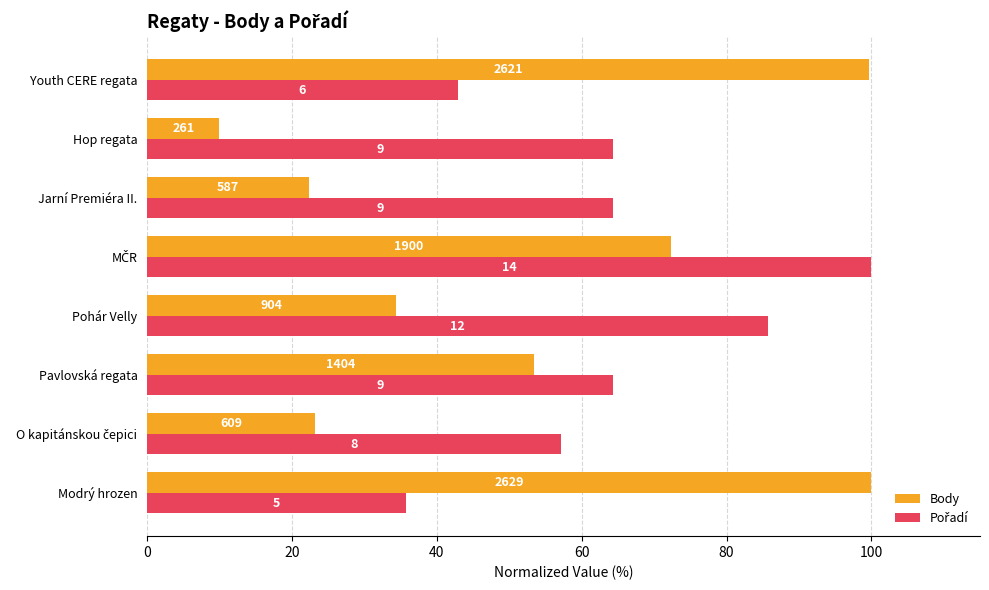

What are all the series names shown in the legend?

Body, Pořadí